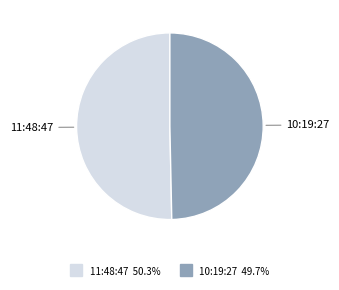

Is the sum of 11:48:47 and 10:19:27 greater than half?

Yes